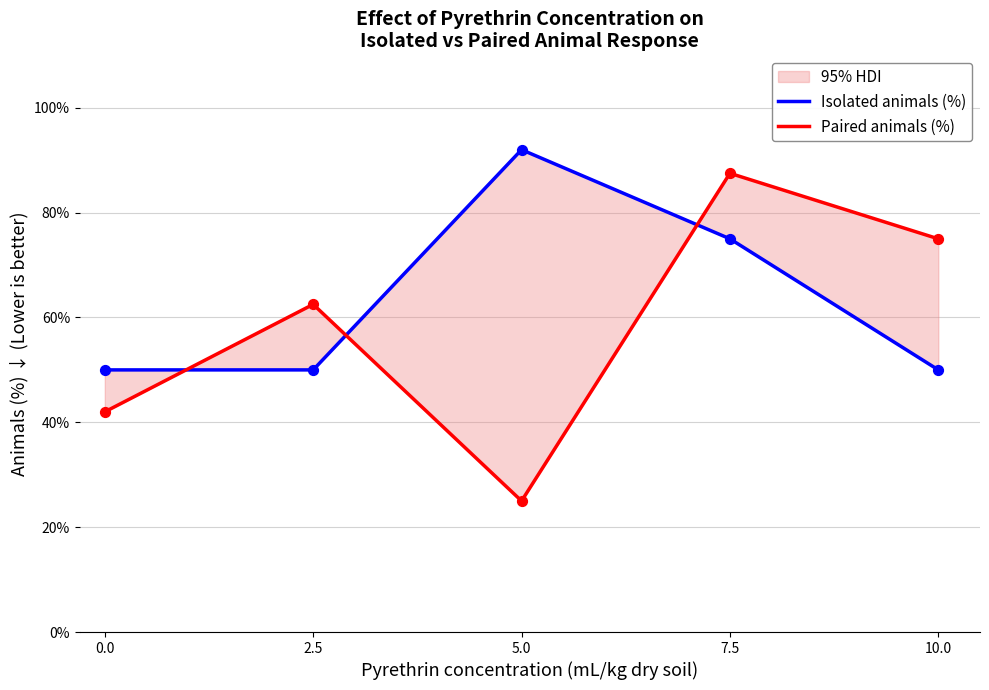

What are all the series names shown in the legend?

Isolated animals (%), Paired animals (%)